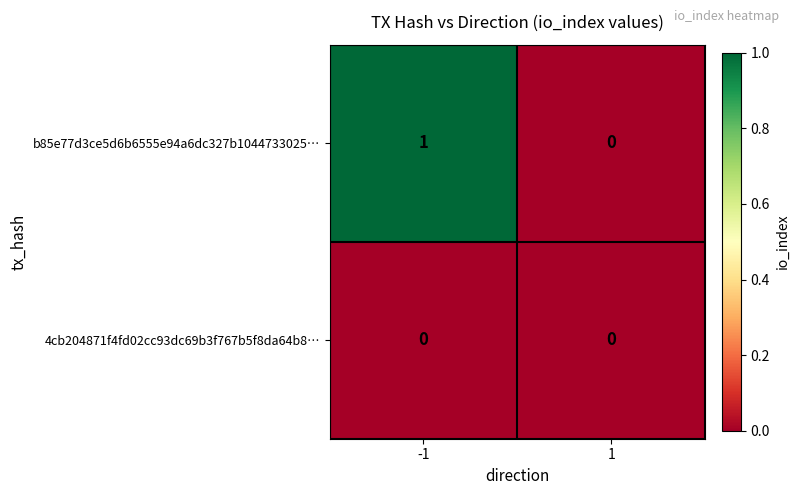

List the series in order of their peak value, highest first.

b85e77d3ce5d6b6555e94a6dc327b1044733025…, 4cb204871f4fd02cc93dc69b3f767b5f8da64b8…